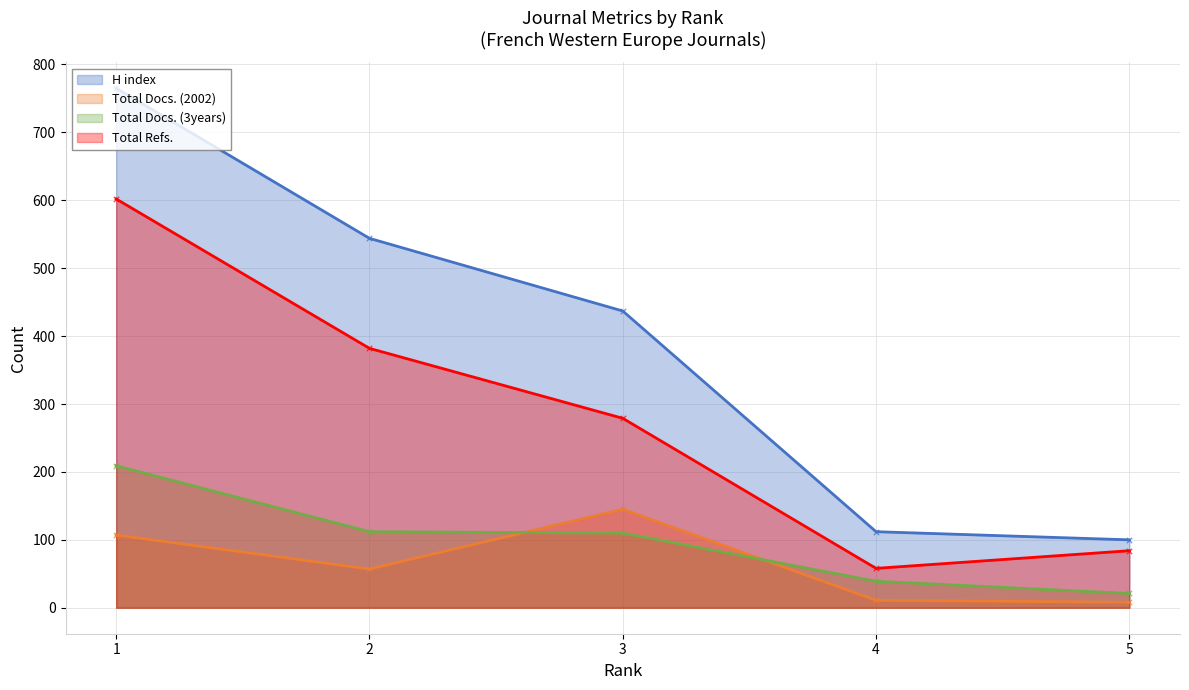

Which series has the largest total across all categories?

H index